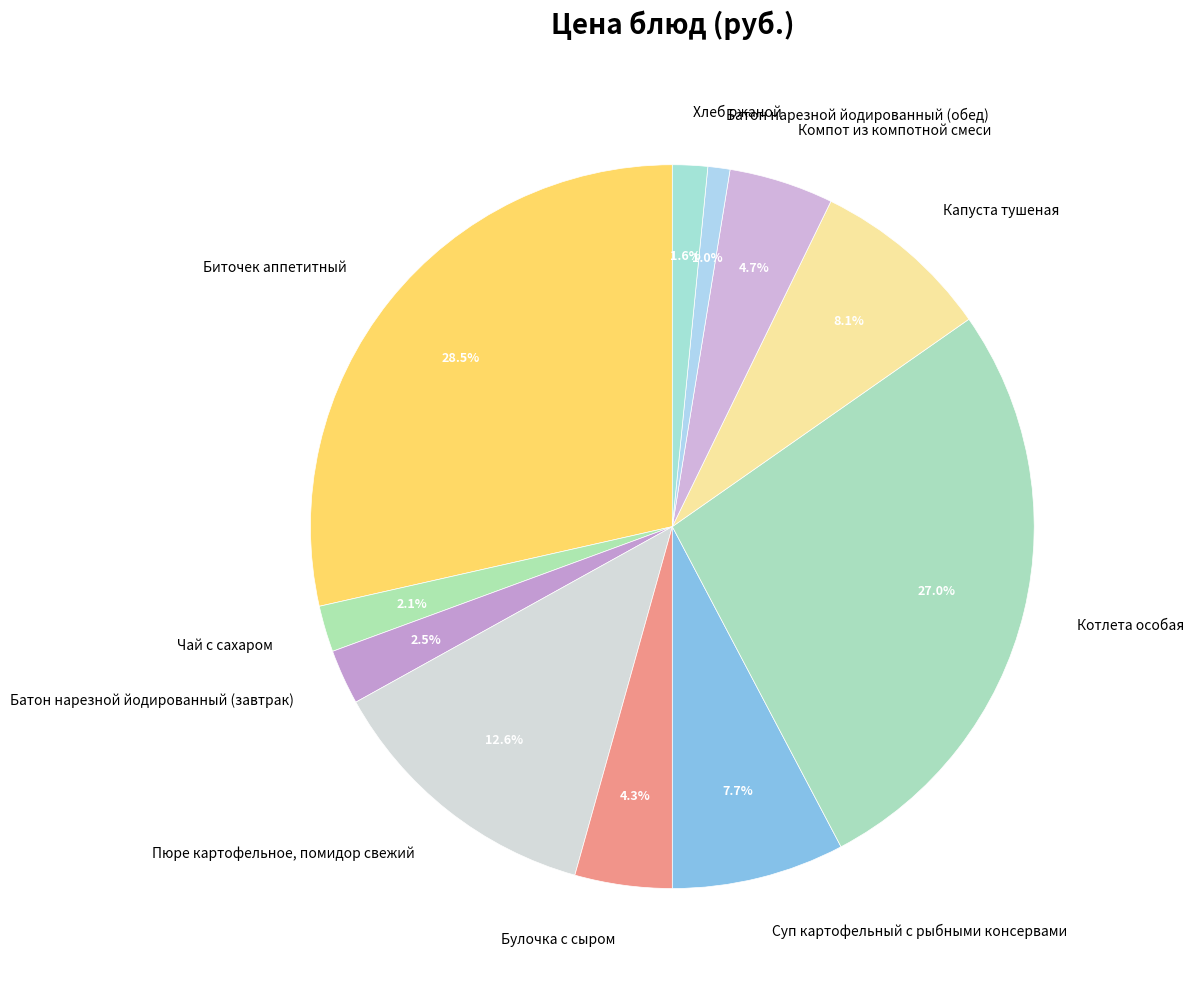

Does Пюре картофельное, помидор свежий account for over 50% of the chart?

No